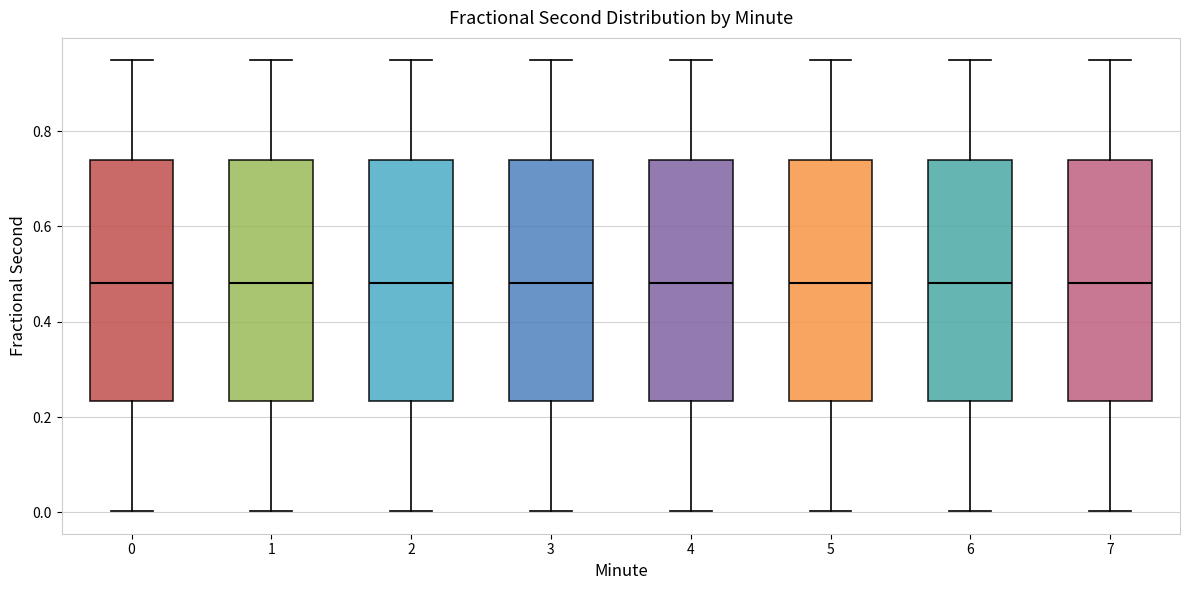

Where does the median line of the box at x = 0 sit on the y-axis? The values are not printed on the chart, so give them approximately, as read against the axis.

0.48